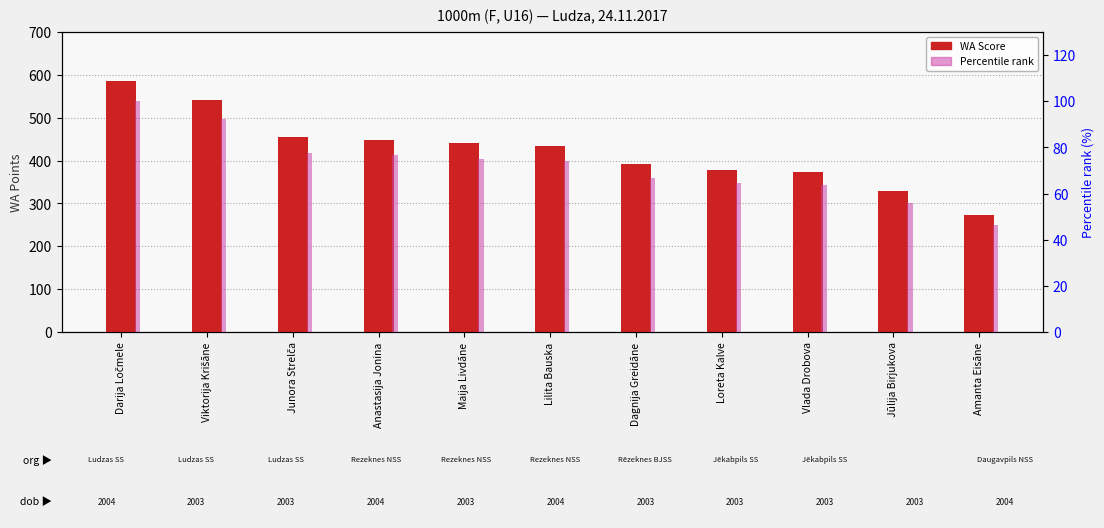

The Percentile rank series shows 46.4 at Amanta Eisāne. True or false?

True